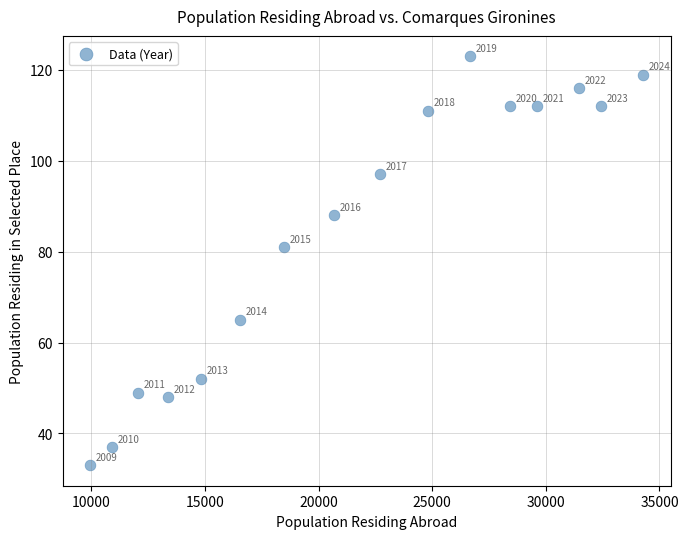

What is the range of Y values (max minus min)?

90